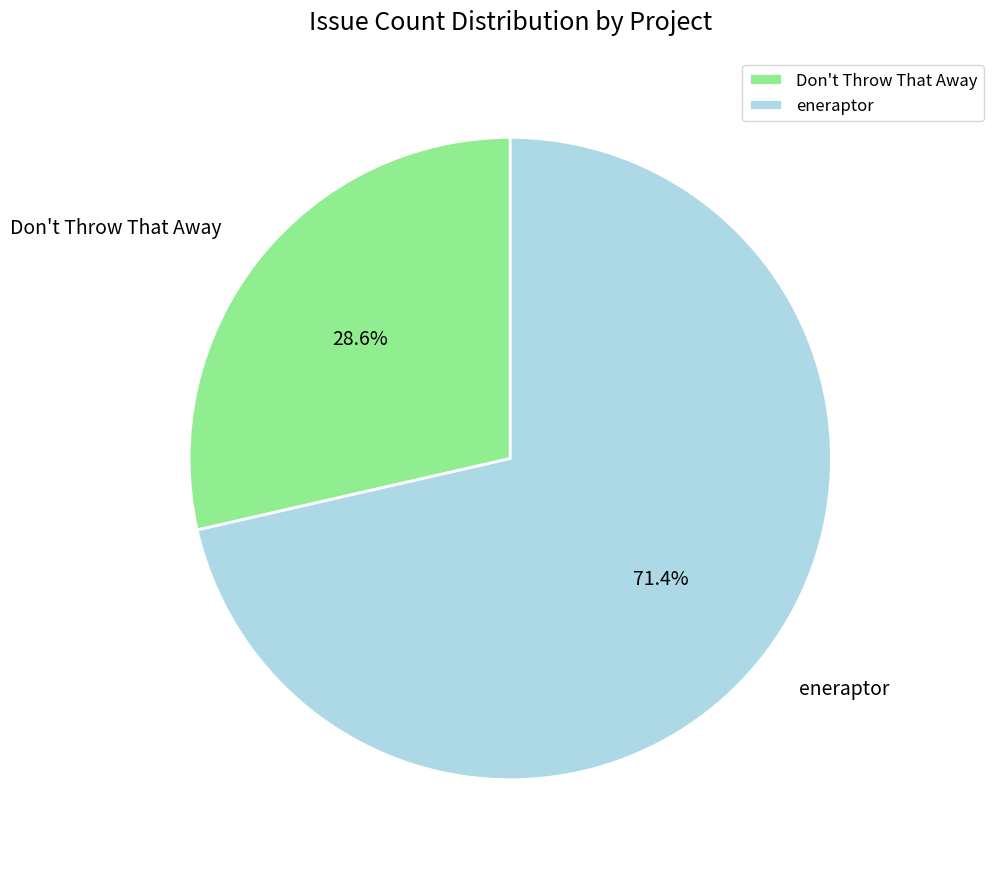

Is there a majority slice in this chart?

Yes